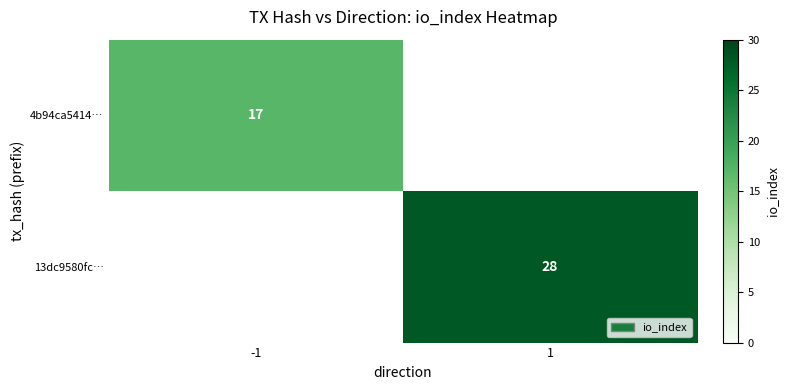

The 4b94ca5414… series shows 30 at -1. True or false?

False